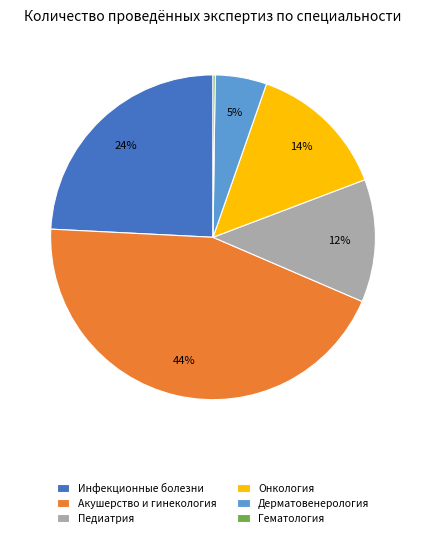

What is the ratio of the value at Инфекционные болезни to the value at Онкология?

1.7